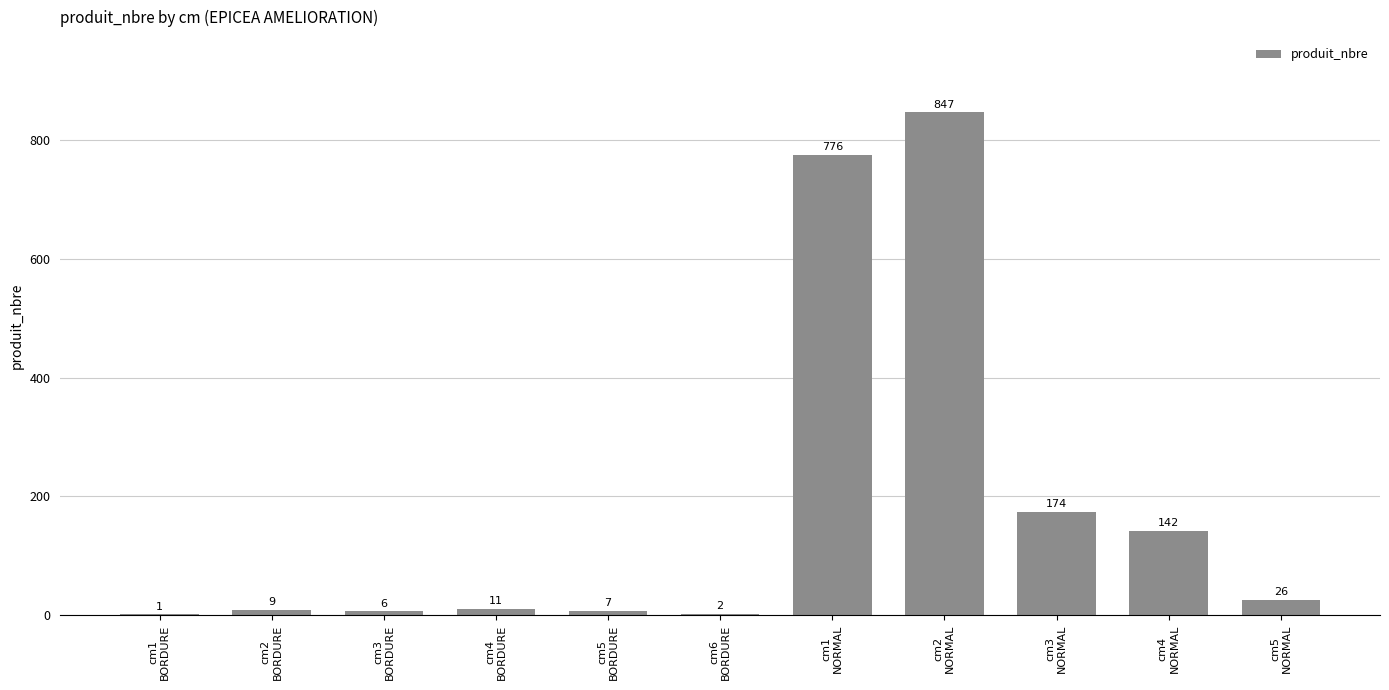

How many data points does each series have?

11